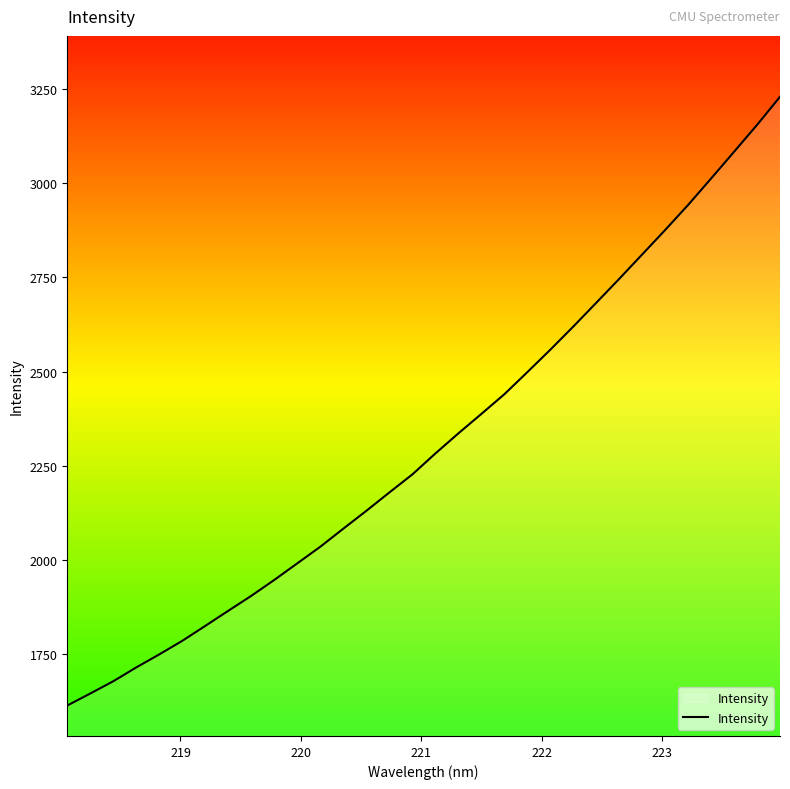

What is the maximum value shown in the chart?

3228.7